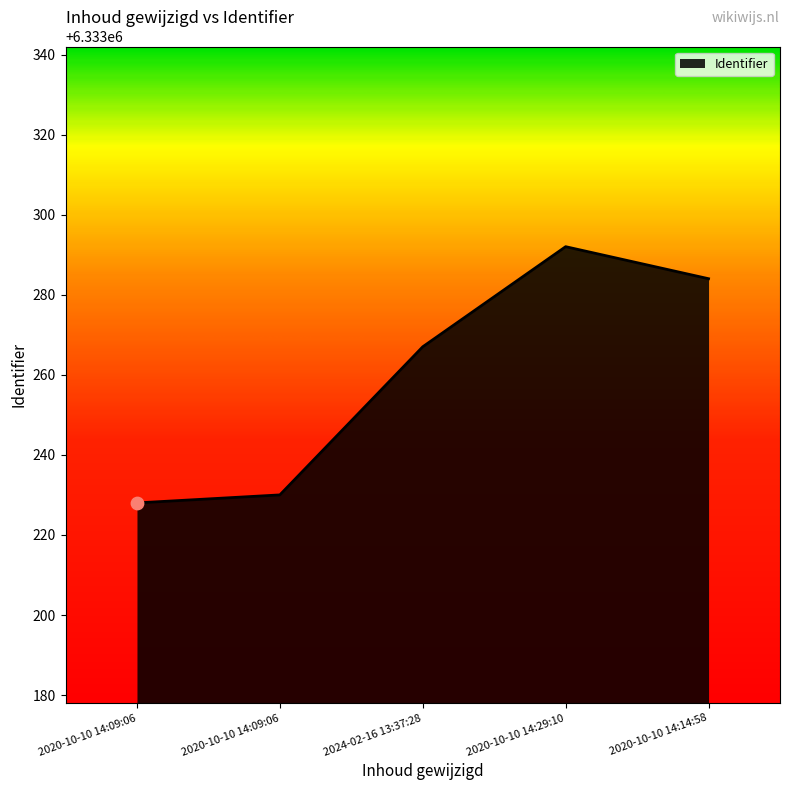

What is the ratio of the value at 2020-10-10 14:09:06 to the value at 2020-10-10 14:09:06?

1.0